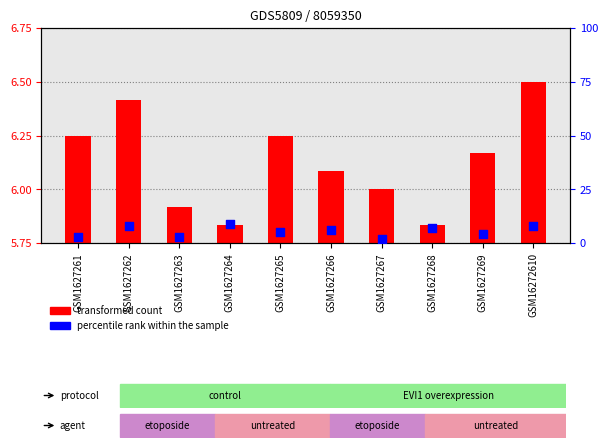

Which series contains the highest Y value?

percentile rank within the sample